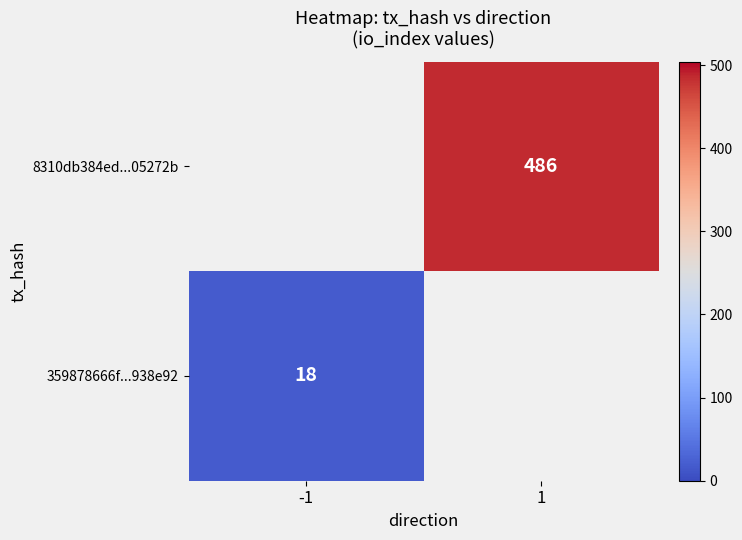

At which category does the chart reach its minimum across all series?

-1